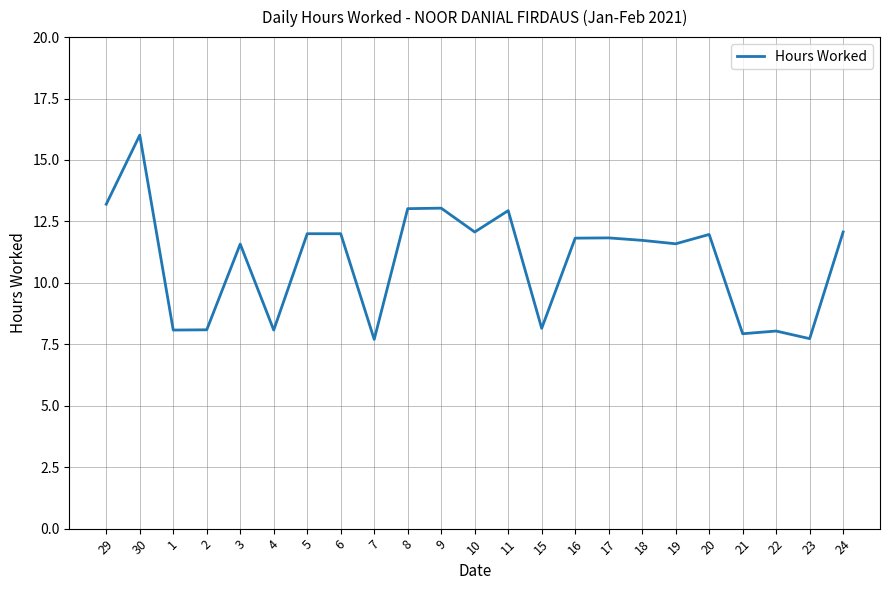

What is the approximate value at 29?

13.2